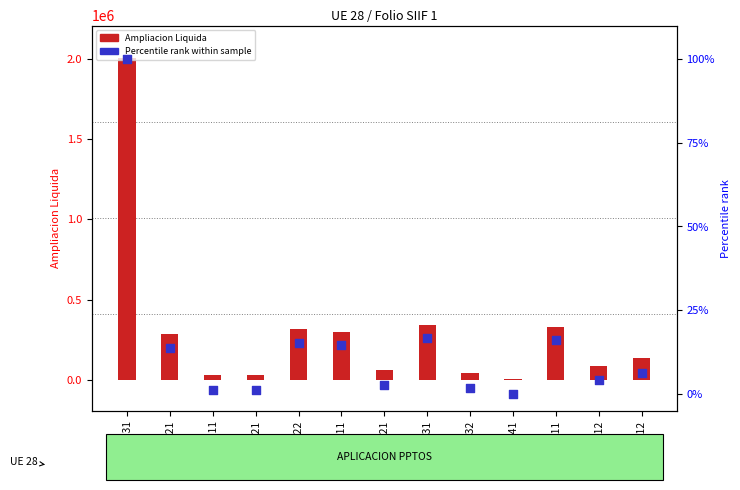

At how many categories does at least one series exceed 1697910?

1